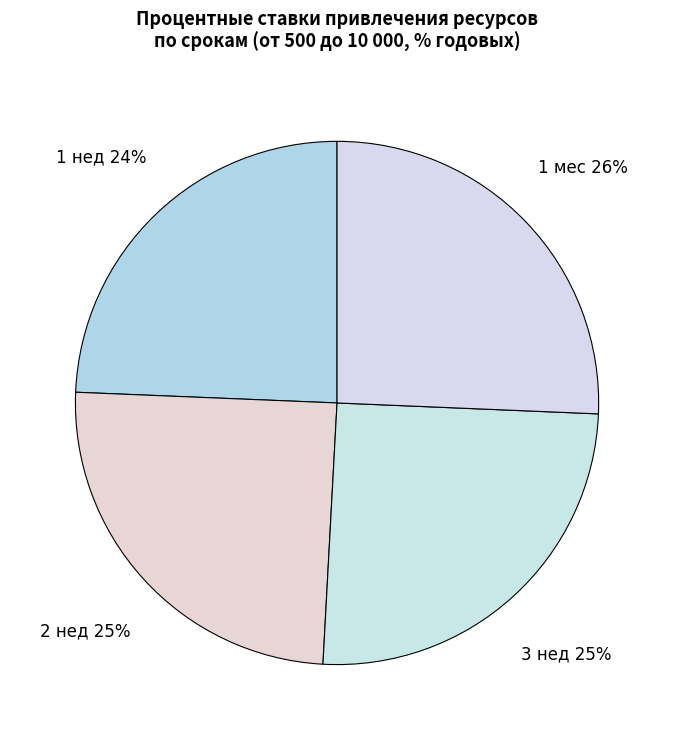

How many segments does this pie chart have?

4